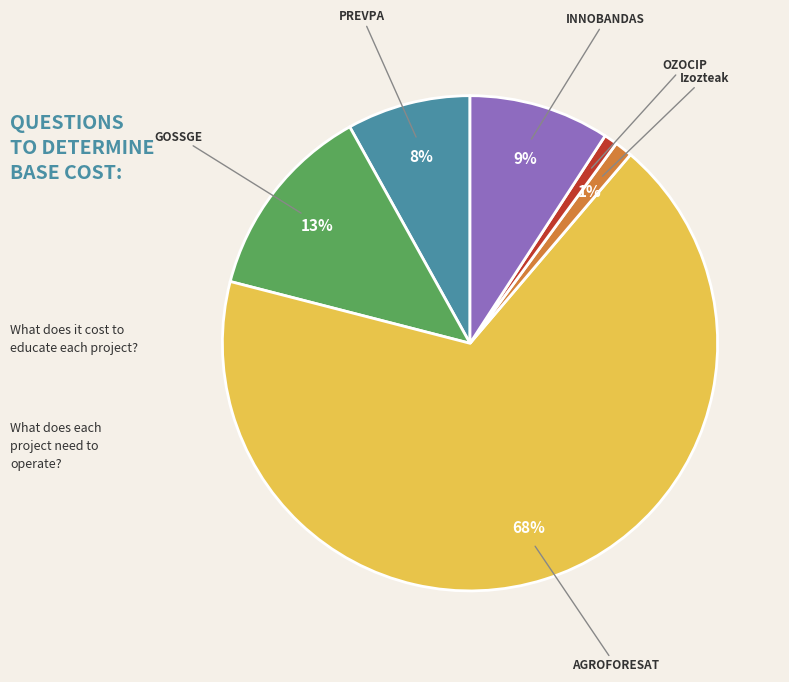

Which slice represents more than half of the pie?

AGROFORESAT